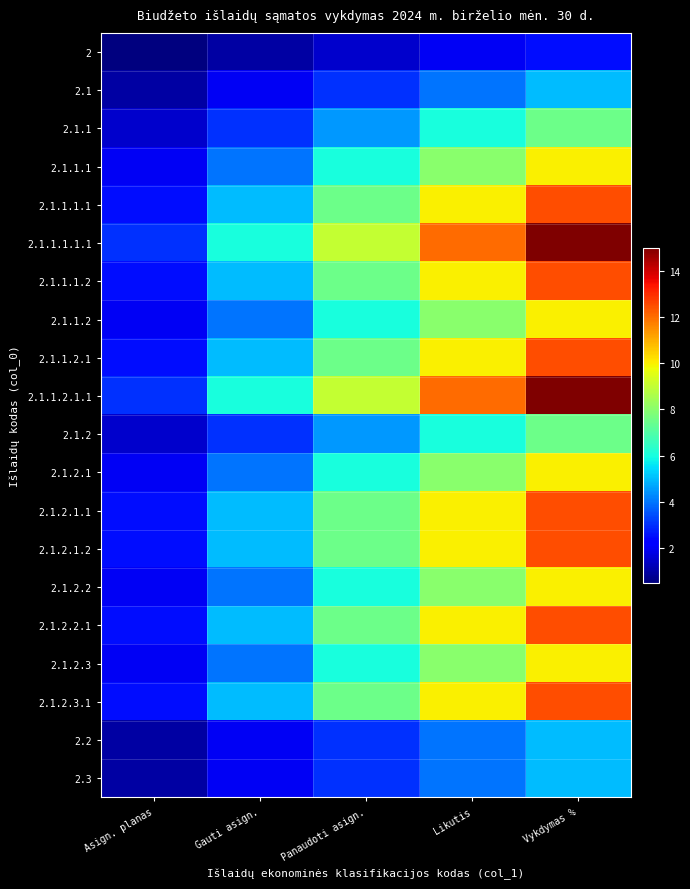

What is the greatest value displayed?

15.0